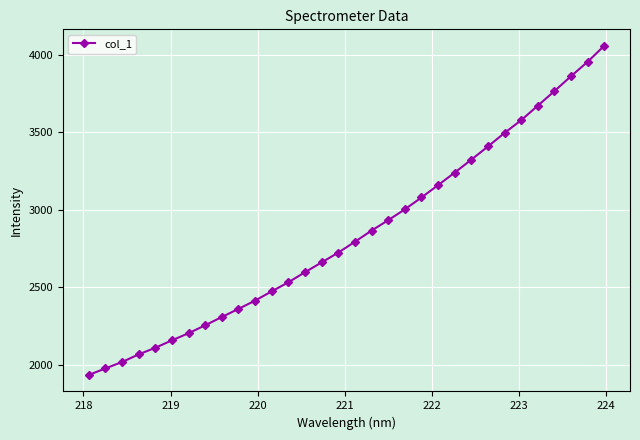

What is the value of the 14th point from the left?

2597.8